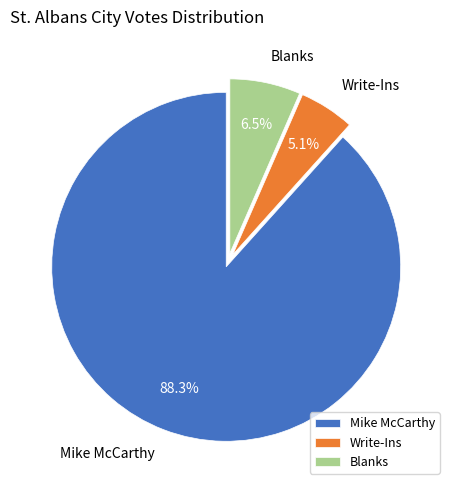

What is the majority slice?

Mike McCarthy